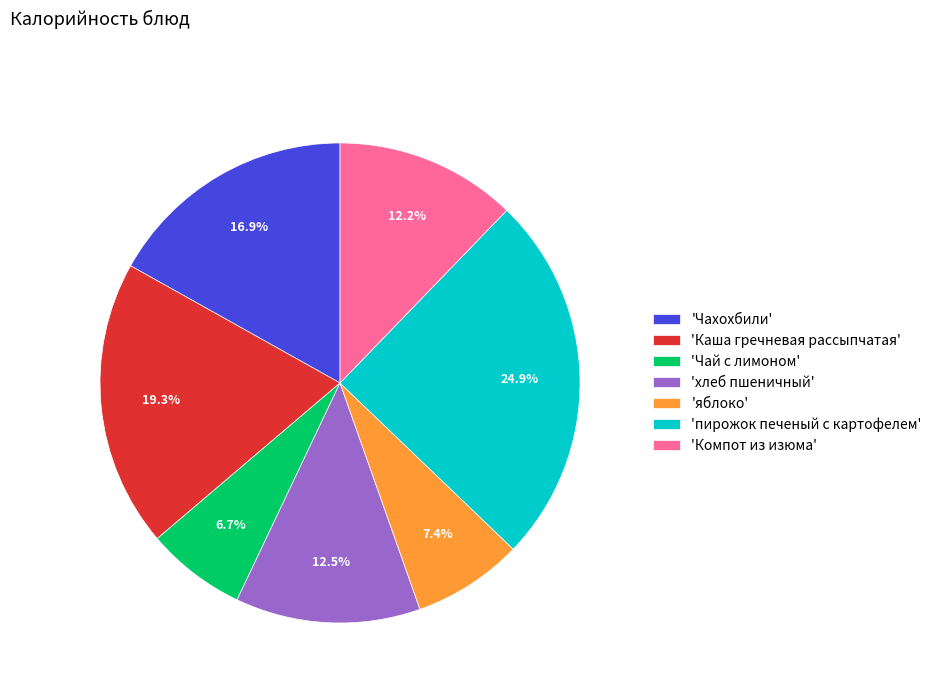

Count the number of slices in the pie.

7